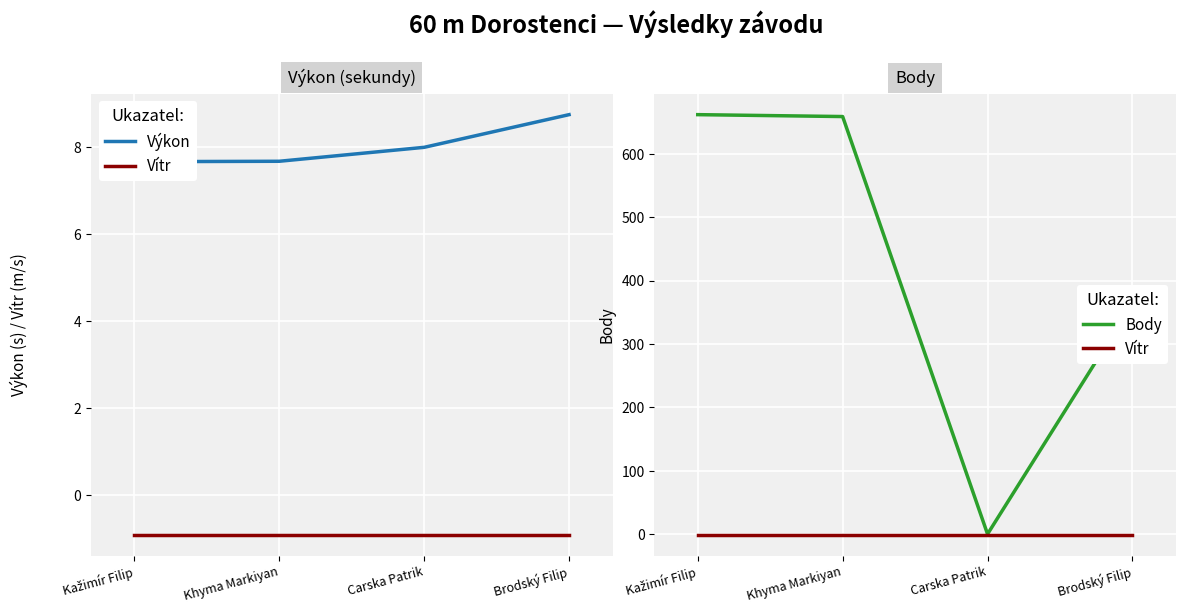

What are all the series names shown in the legend?

Výkon, Vítr, Body